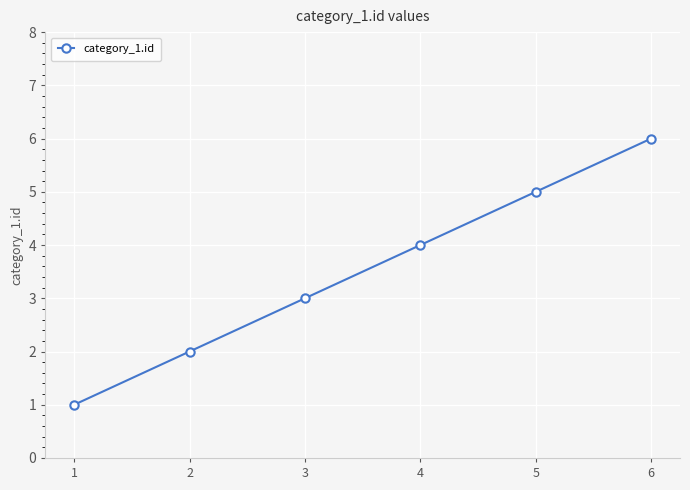

What is the value of the 1st point from the left?

1